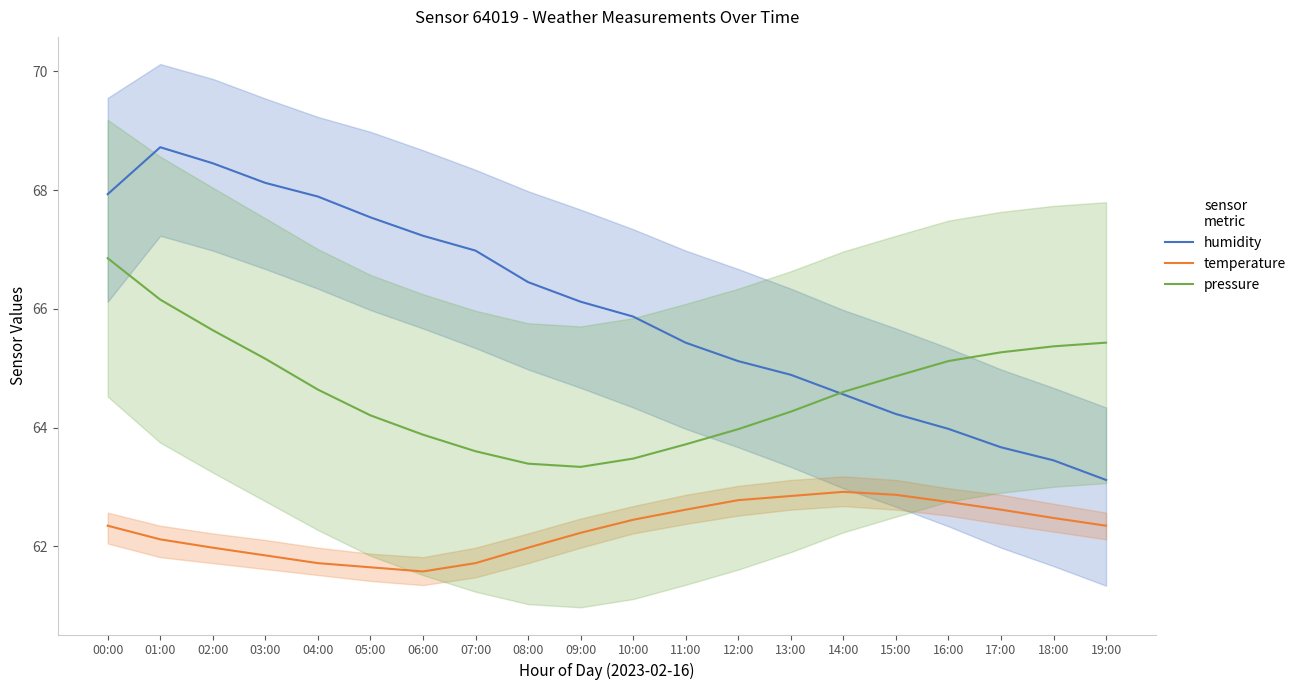

Between 13:00 and 06:00, which is larger?

06:00